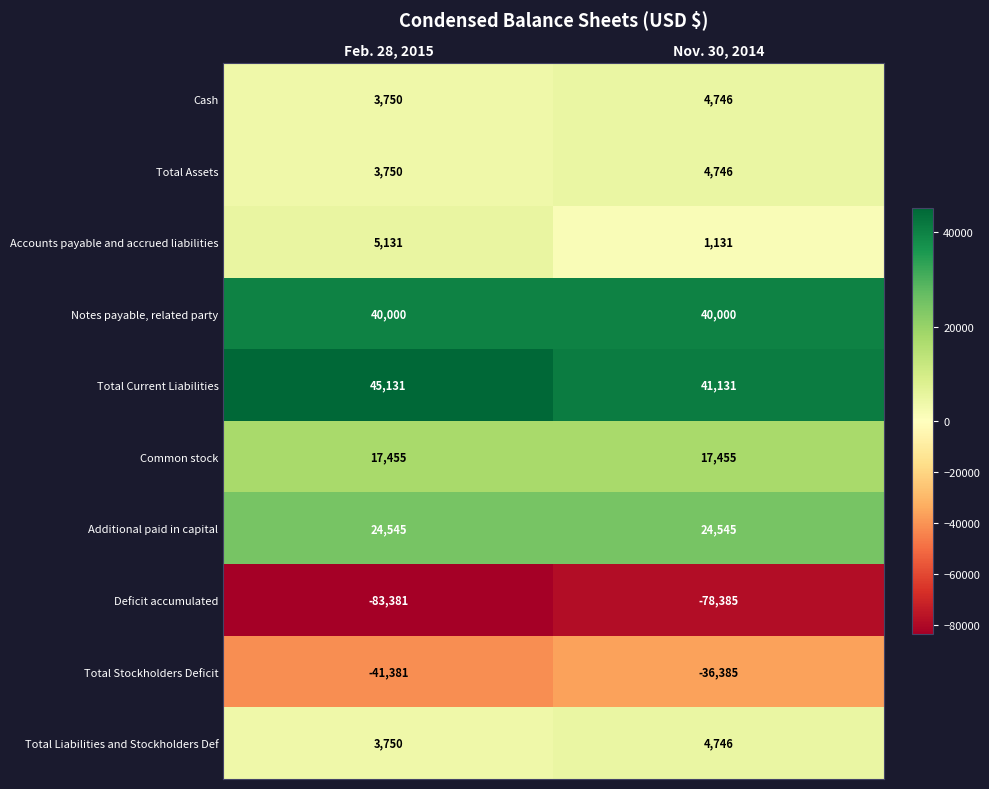

What value does the Total Current Liabilities series have at Nov. 30, 2014, to the nearest 50?

41150